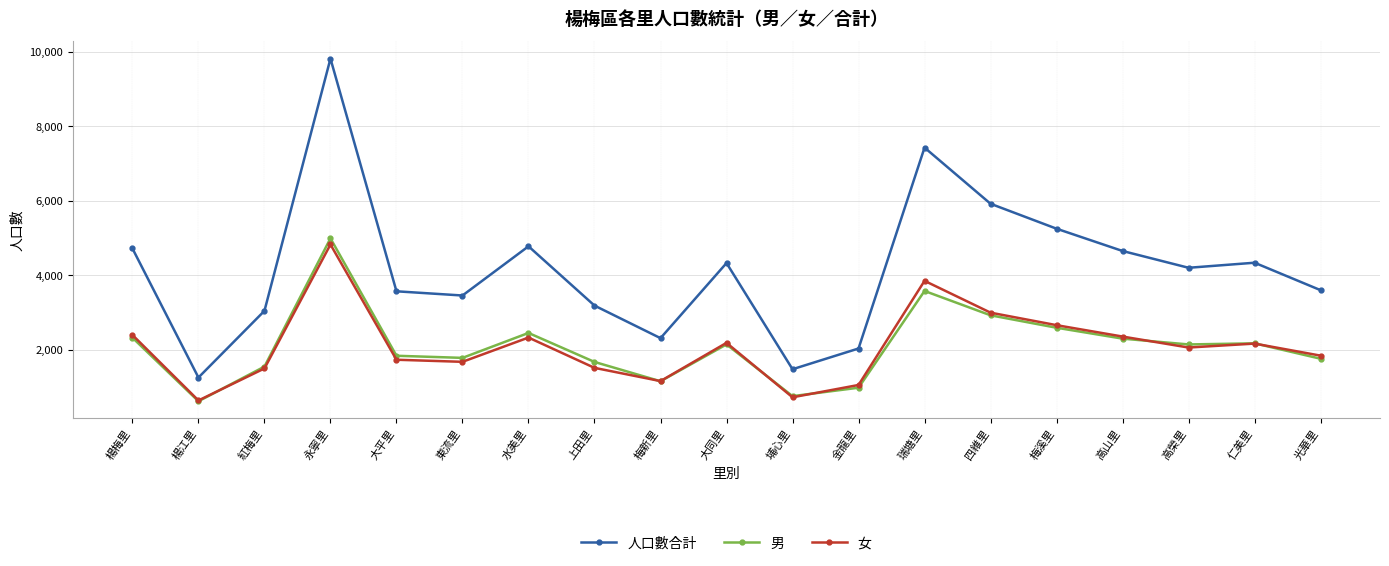

True or false: 人口數合計 has more than 1 interior local peaks.

True